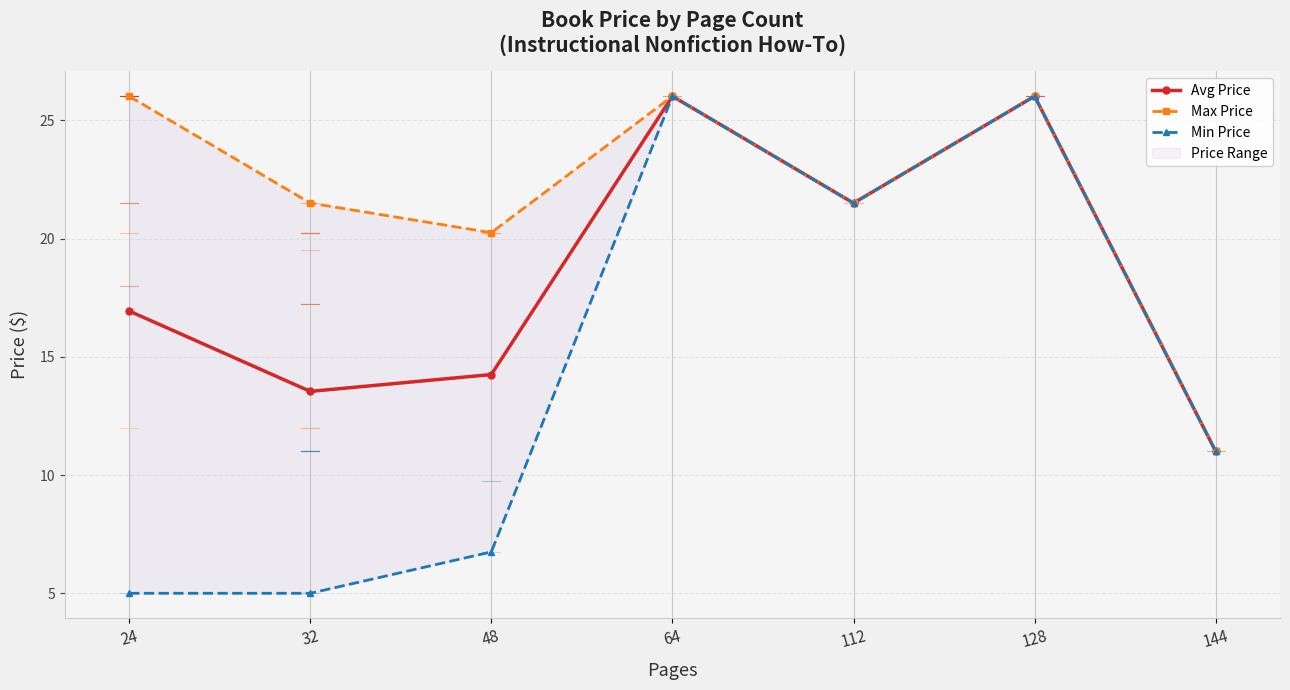

True or false: Max Price and Min Price cross at least once.

False